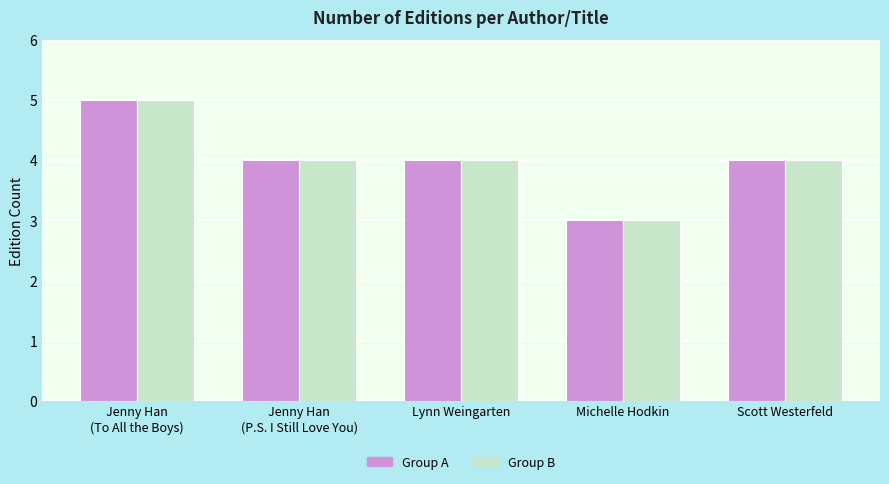

At which category does the chart reach its peak across all series?

Jenny Han
(To All the Boys)